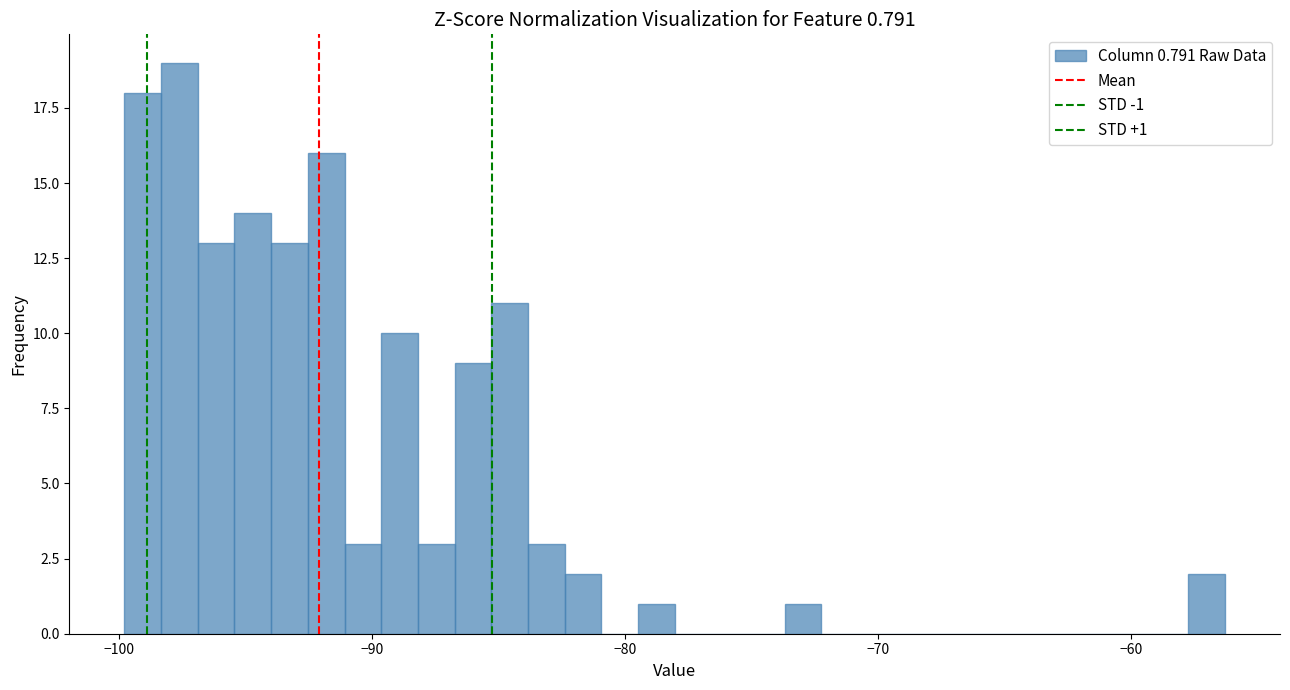

Around what value on the x-axis is the tallest bar? Give the approximate position of its centre, as read against the axis.

-98